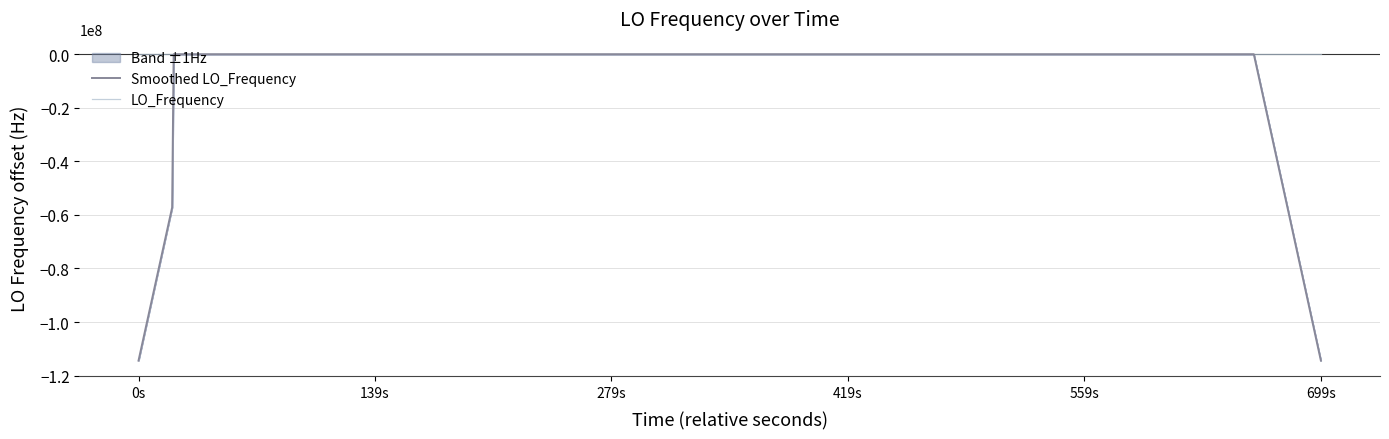

What is the sum of all LO_Frequency values?

6.2